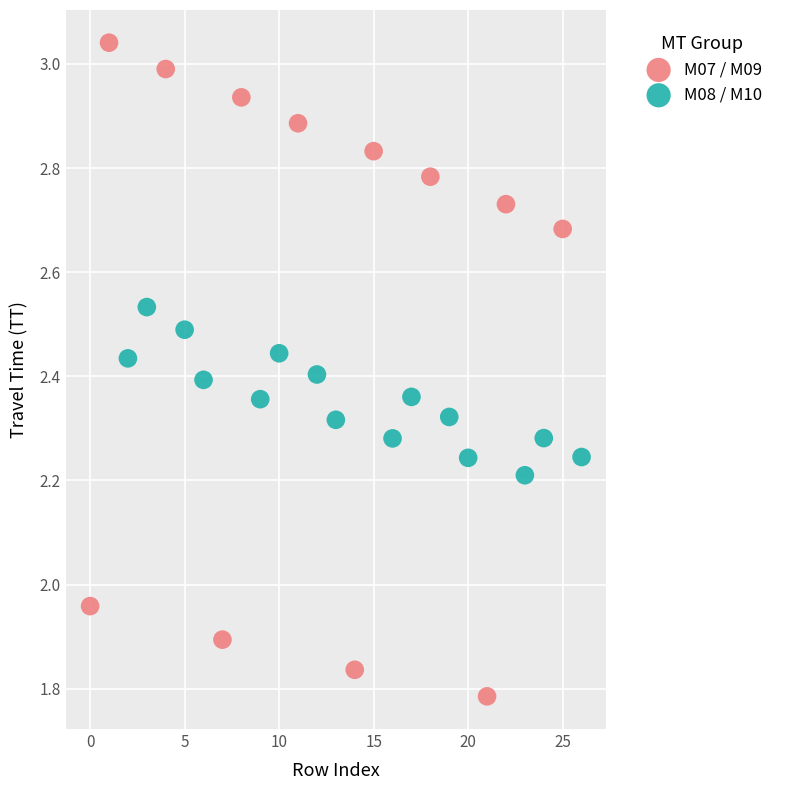

Which series reaches the maximum Y coordinate?

M07 / M09